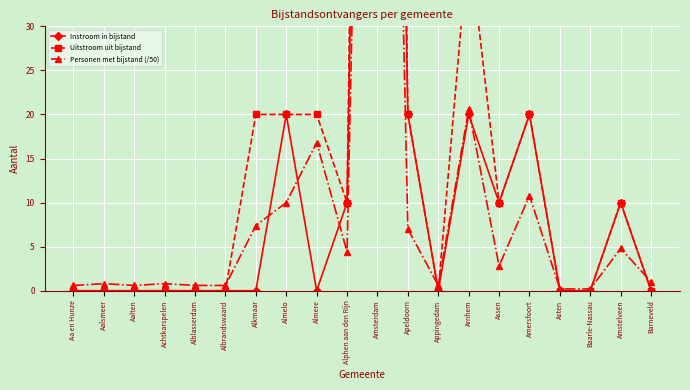

True or false: Uitstroom uit bijstand has more than 2 interior local peaks.

True